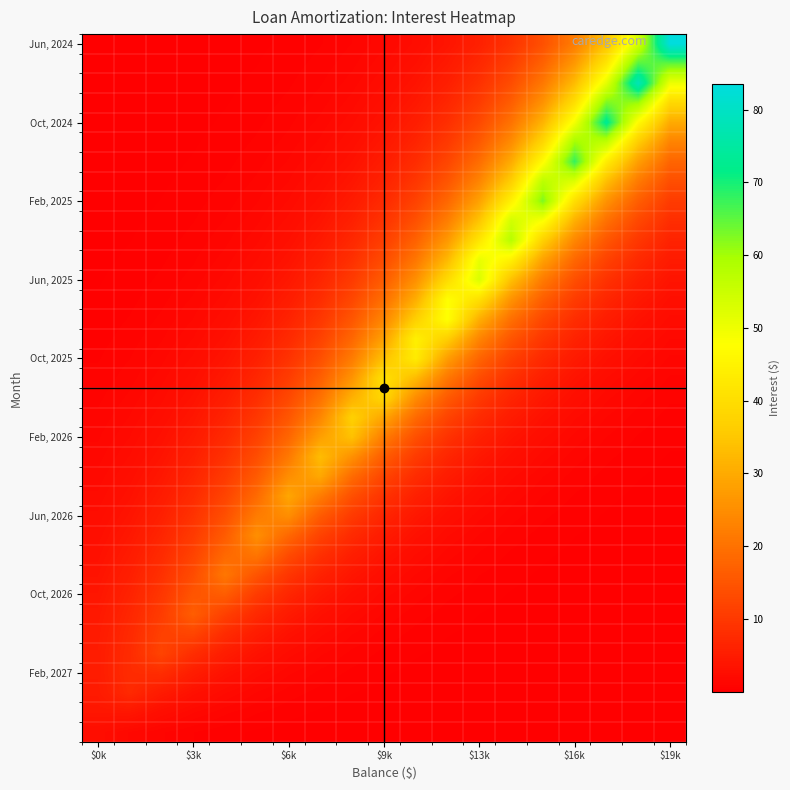

How many categories are shown in the chart?

19